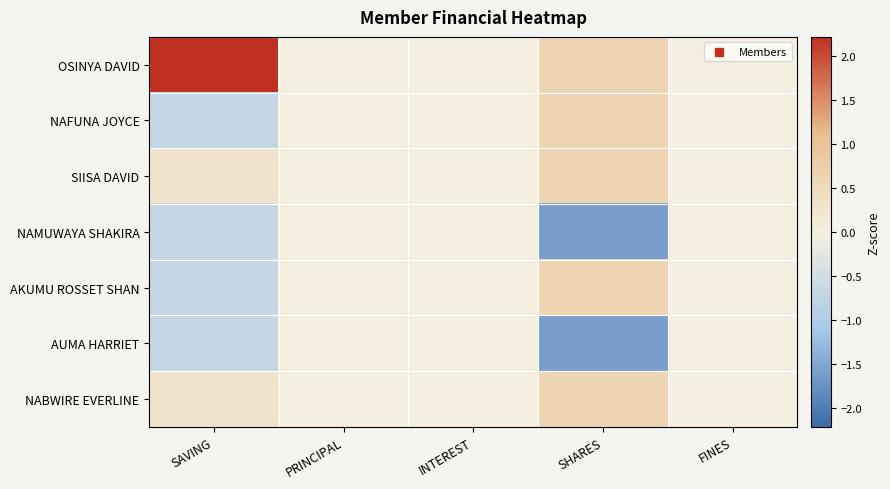

Which category has the highest value across all series?

SAVING